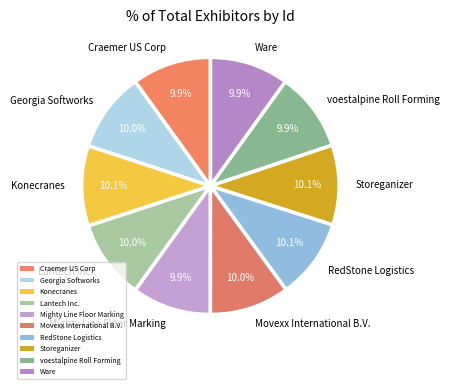

Does any single category account for the majority?

No